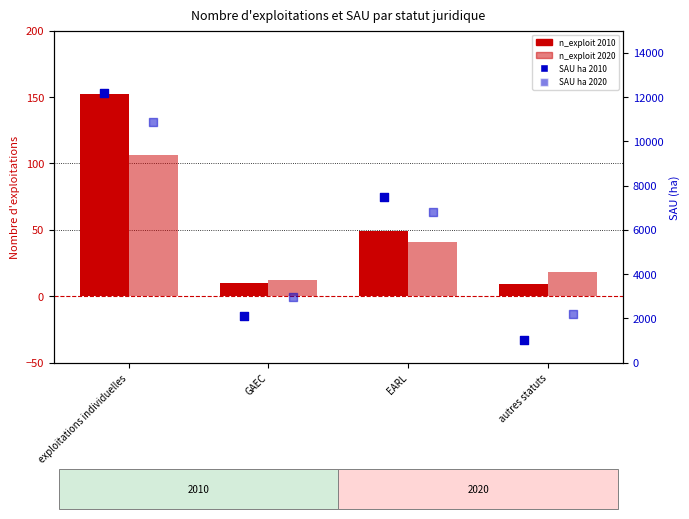

Is the value of n_exploit 2020 at GAEC greater than the value of SAU ha 2010 at autres statuts?

No